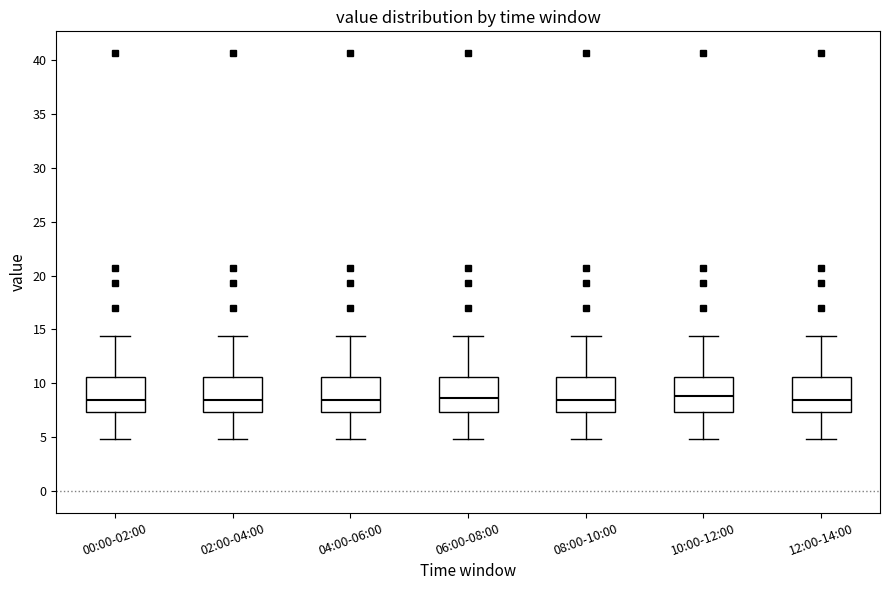

Reading left to right, transcribe this box plot: for each box, give where its median line is, the range the box spans, and where its two whiskers end, as read against the y-axis. The values are not printed on the chart, so give them approximately, as read against the axis.

00:00-02:00: median 8.5, box 7.5 to 10.5, whiskers 5.0 to 14.5
02:00-04:00: median 8.5, box 7.5 to 10.5, whiskers 5.0 to 14.5
04:00-06:00: median 8.5, box 7.5 to 10.5, whiskers 5.0 to 14.5
06:00-08:00: median 8.5, box 7.5 to 10.5, whiskers 5.0 to 14.5
08:00-10:00: median 8.5, box 7.5 to 10.5, whiskers 5.0 to 14.5
10:00-12:00: median 9.0, box 7.5 to 10.5, whiskers 5.0 to 14.5
12:00-14:00: median 8.5, box 7.5 to 10.5, whiskers 5.0 to 14.5